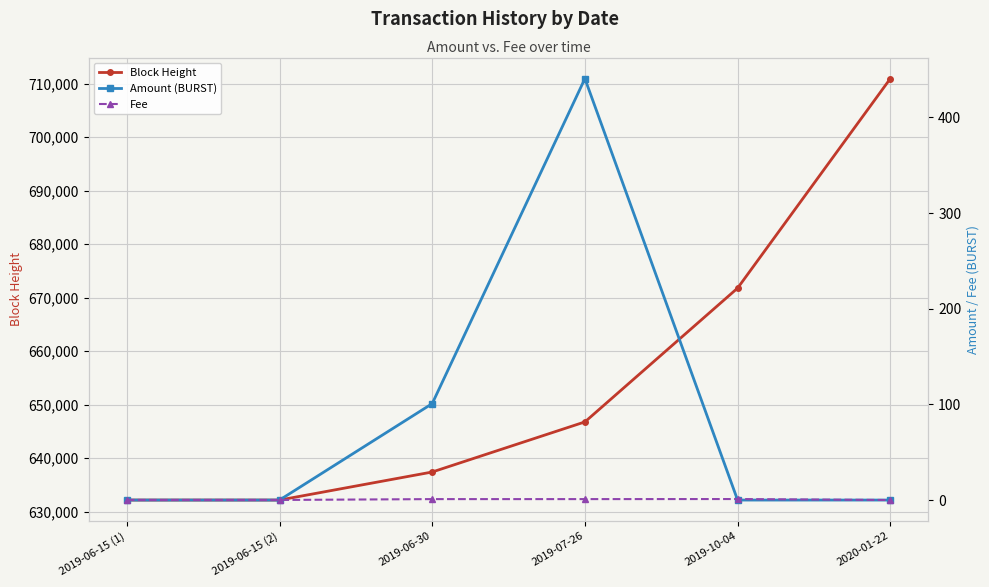

Which series has the largest total across all categories?

Block Height